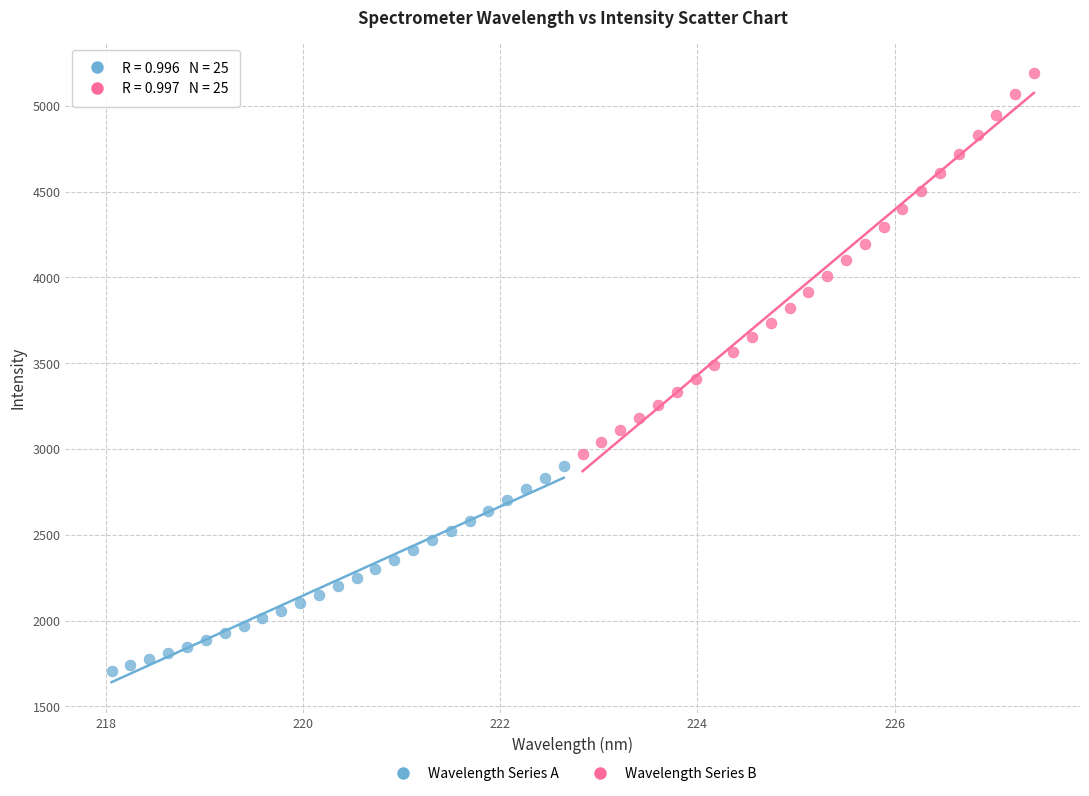

Which series reaches the minimum Y coordinate?

Wavelength Series A